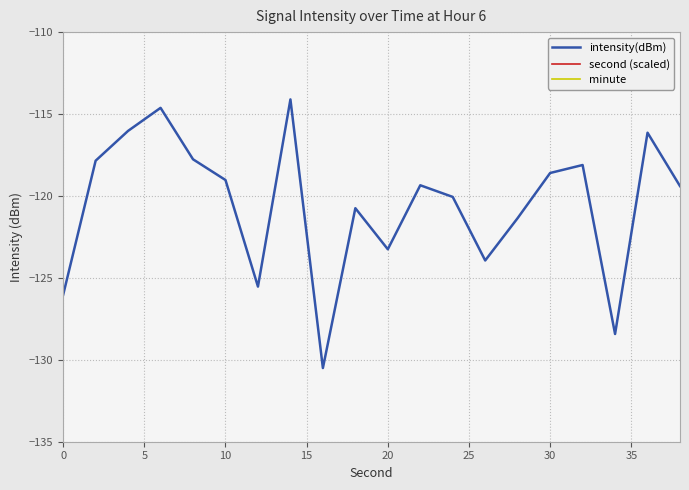

In intensity(dBm), how many points are higher than both neighbors (excluding endpoints)?

6